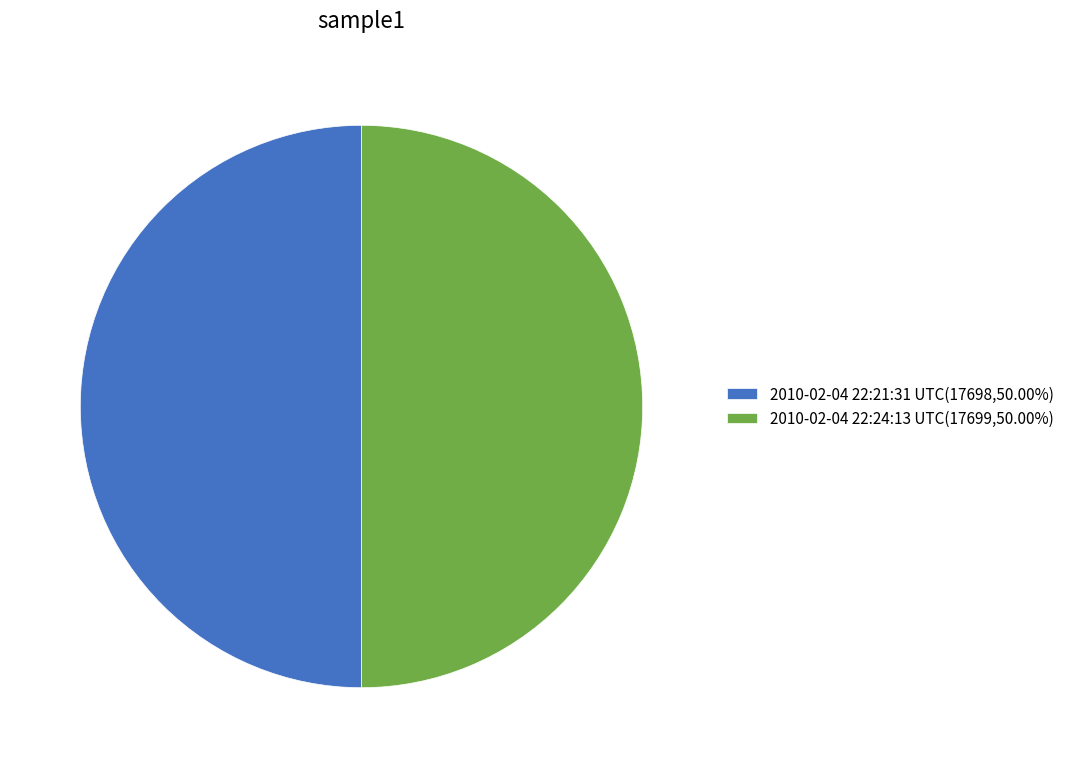

Approximately how many times larger is the value at 2010-02-04 22:24:13 UTC(17699,50.00%) compared to 2010-02-04 22:21:31 UTC(17698,50.00%)?

1.0